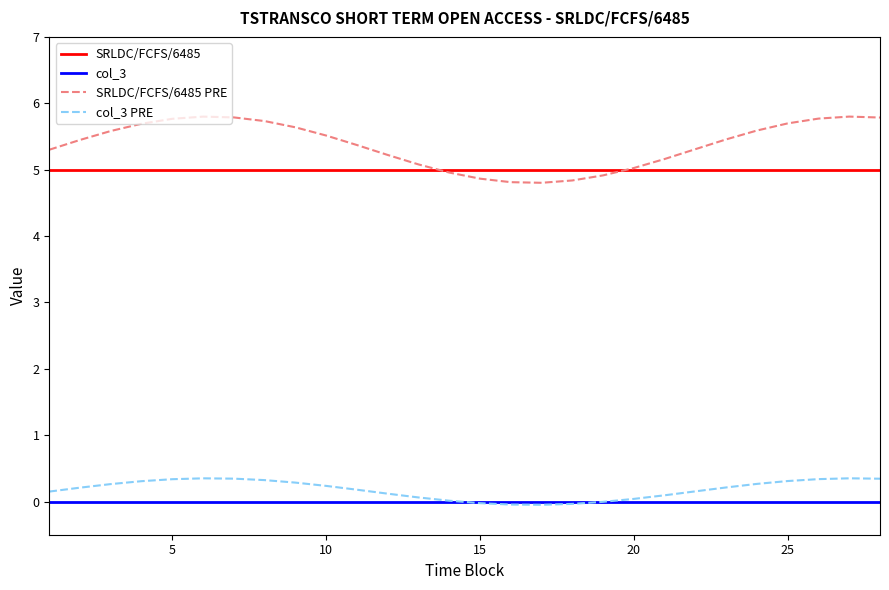

Which series has the largest total across all categories?

SRLDC/FCFS/6485 PRE